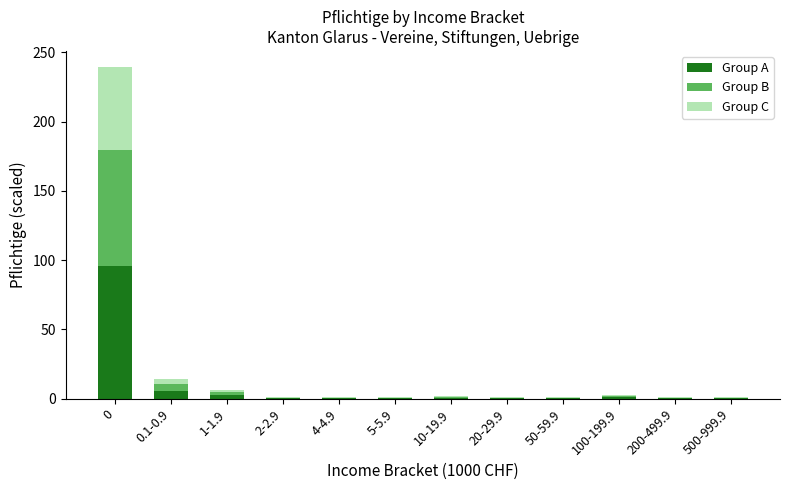

What is the highest value of the Group A series?

95.6